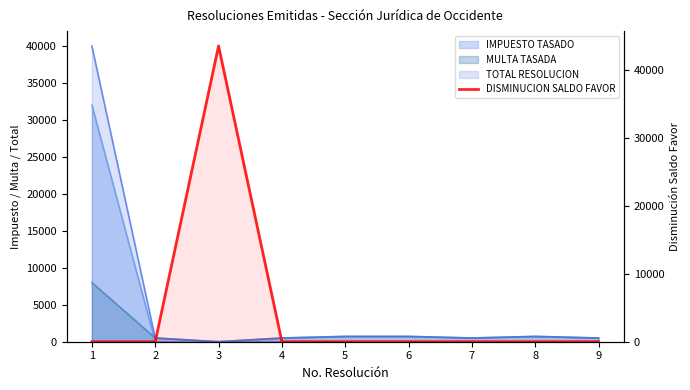

Is it true that the value at 7 is 0.0?

True